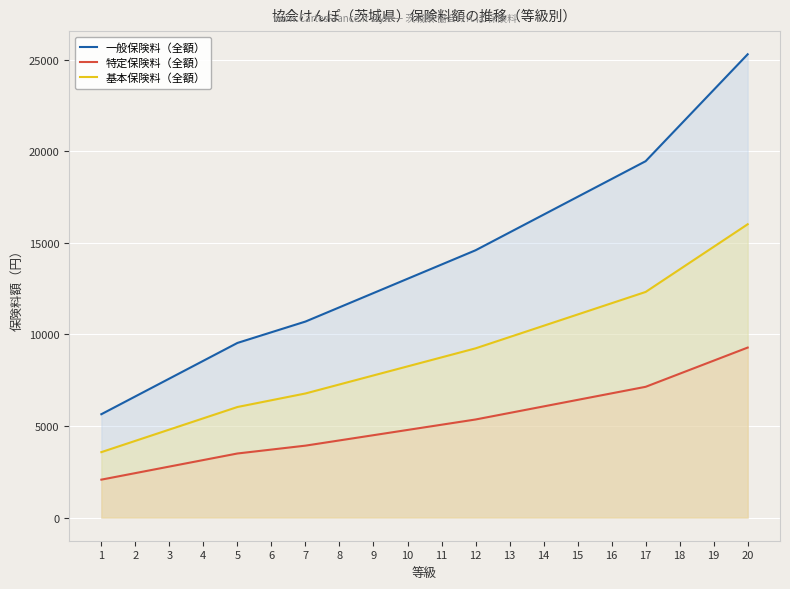

Reading left to right, extract all data points from this chart.

一般保険料（全額）: 5643.4	6616.4	7589.4	8562.4	9535.4	10119.2	10703.0	11481.4	12259.8	13038.2	13816.6	14595.0	15568.0	16541.0	17514.0	18487.0	19460.0	21406.0	23352.0	25298.0
特定保険料（全額）: 2070.6	2427.6	2784.6	3141.6	3498.6	3712.8	3927.0	4212.6	4498.2	4783.8	5069.4	5355.0	5712.0	6069.0	6426.0	6783.0	7140.0	7854.0	8568.0	9282.0
基本保険料（全額）: 3572.8	4188.8	4804.8	5420.8	6036.8	6406.4	6776.0	7268.8	7761.6	8254.4	8747.2	9240.0	9856.0	10472.0	11088.0	11704.0	12320.0	13552.0	14784.0	16016.0